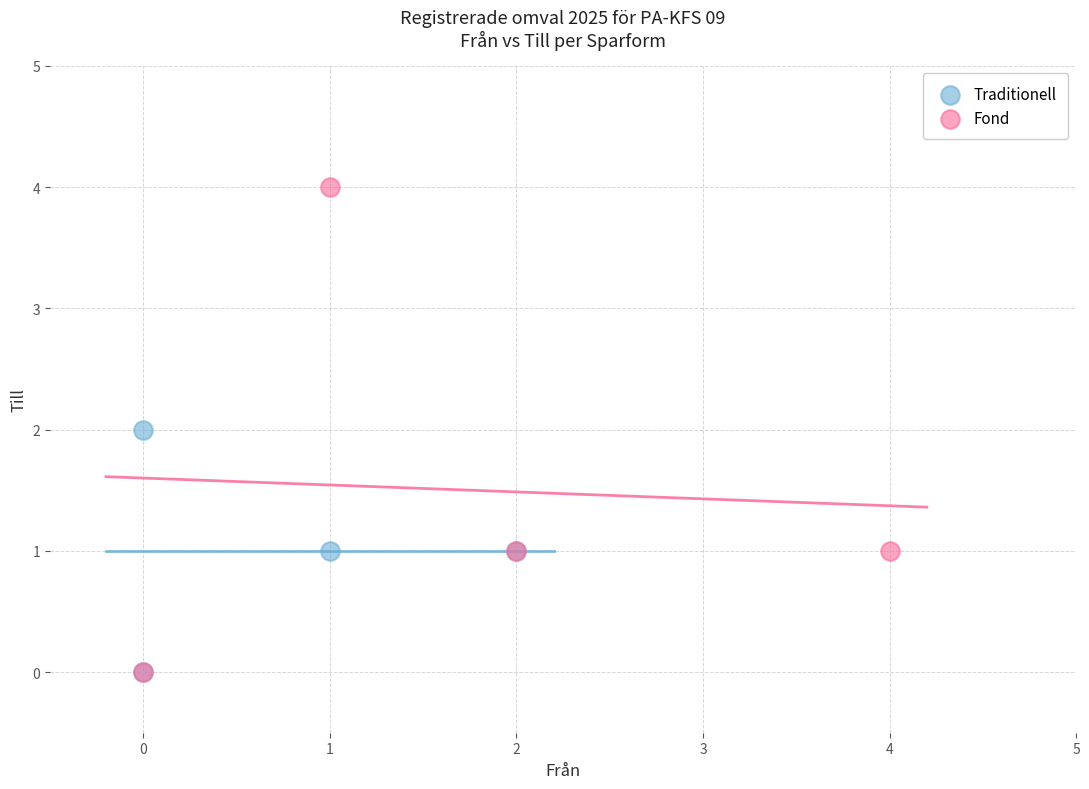

Which series reaches the maximum Y coordinate?

Fond